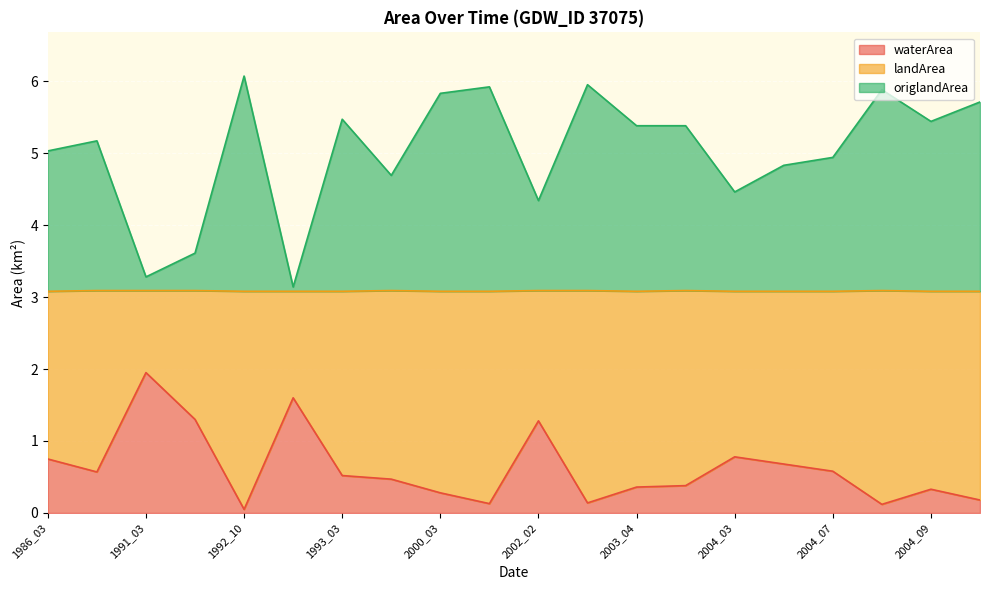

What is the total value across all series at 2004_03?

4.5